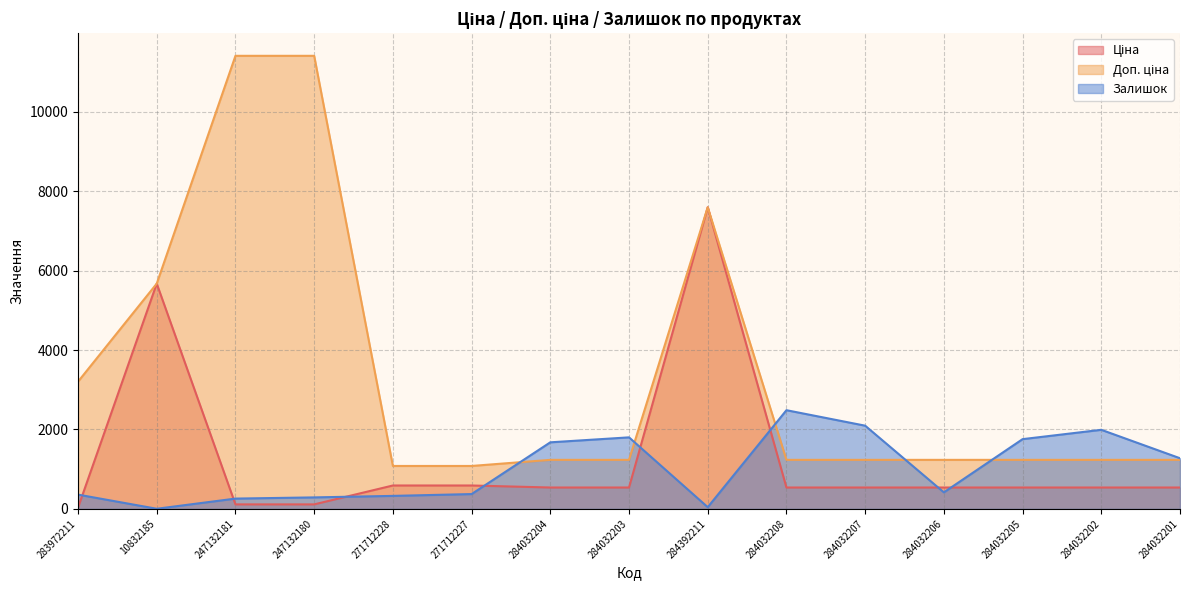

How many interior local peaks does the Ціна series have?

2